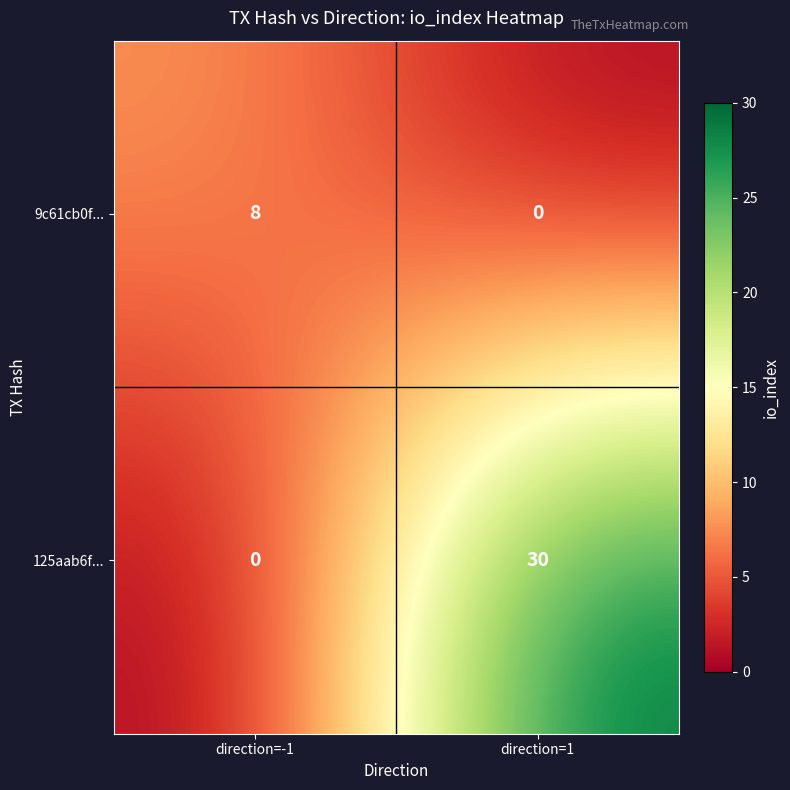

What is the total value across all series at direction=-1?

8